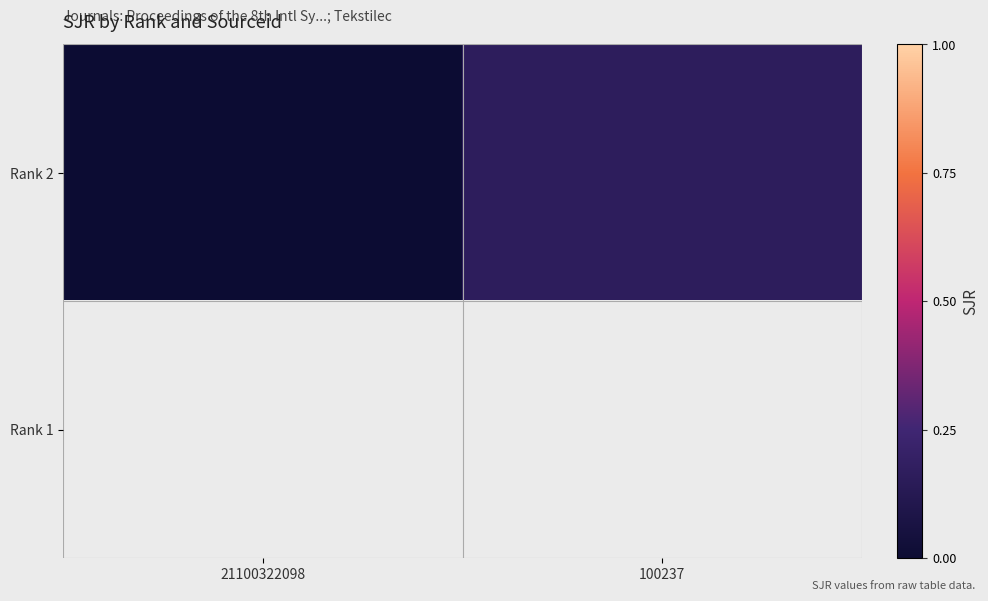

At how many categories does at least one series exceed 0?

1